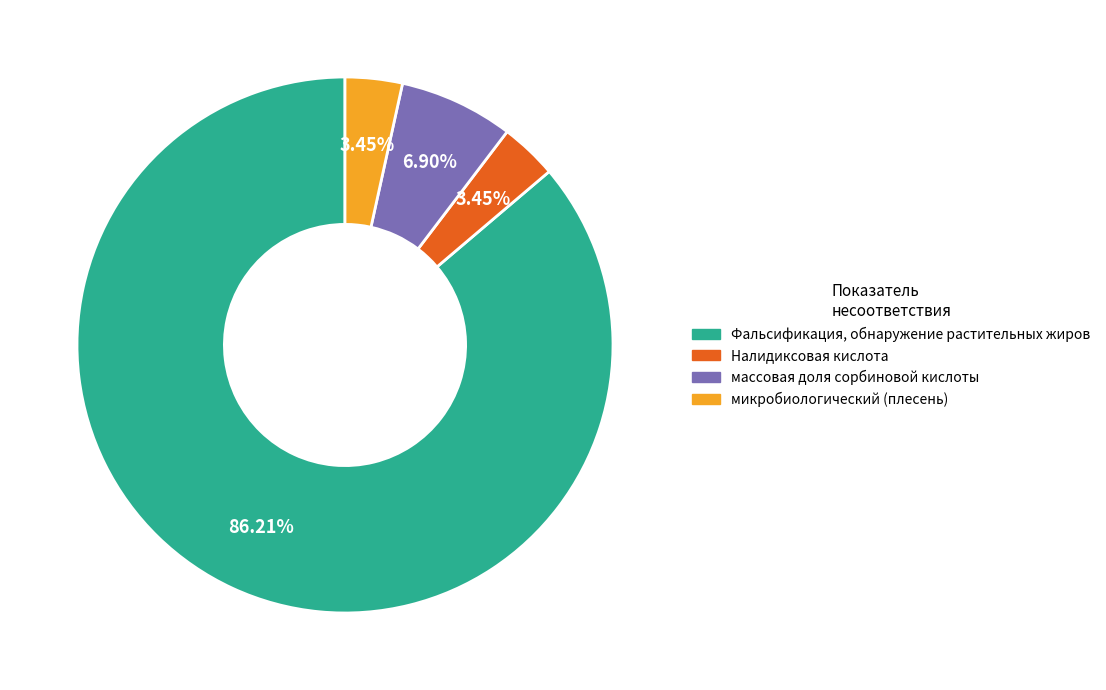

Do Фальсификация, обнаружение растительных жиров and микробиологический (плесень) together represent more than half of the pie?

Yes